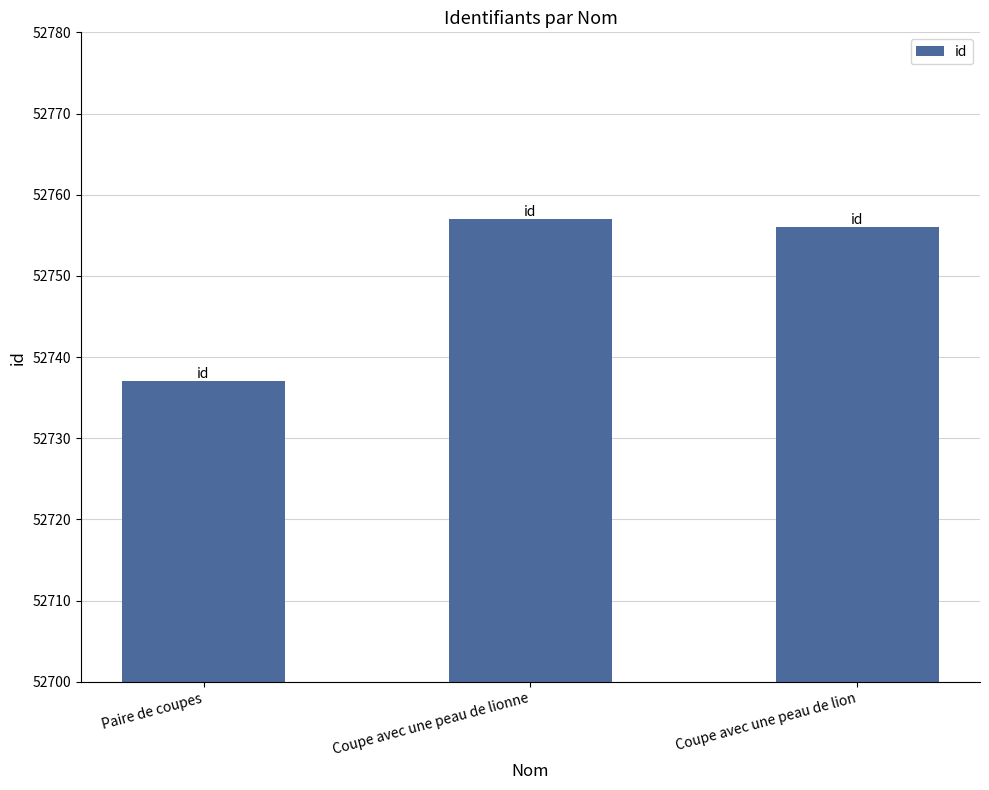

What is the value of the 2nd bar from the left?

52757